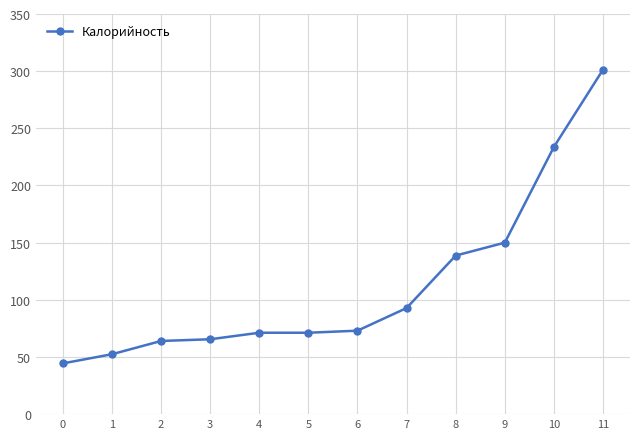

Reading right to left, transcribe all the data shown in this chart.

301.3	233.7	150.0	138.7	92.8	73.0	71.2	71.2	65.5	64.0	52.4	44.4